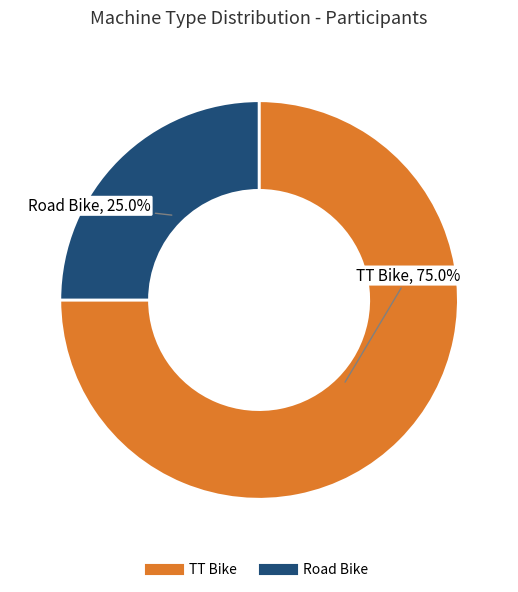

Which has a higher value, TT Bike or Road Bike?

TT Bike